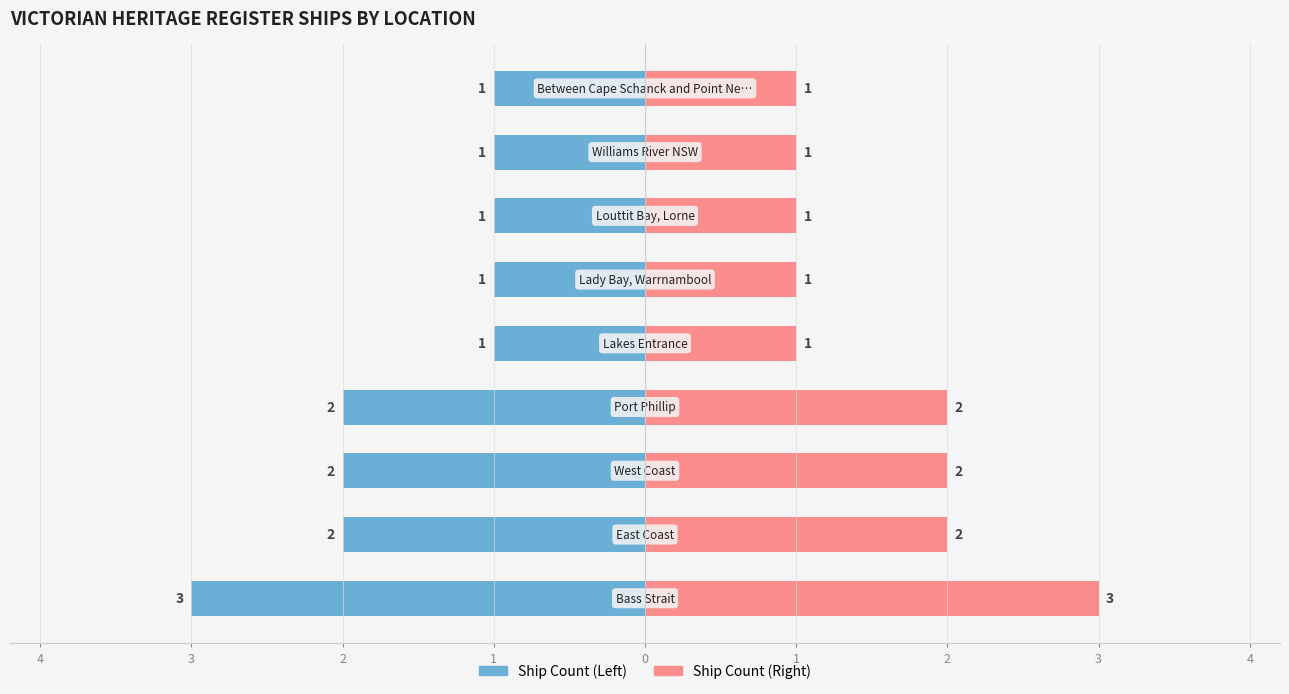

What is the average value of the Ship Count (Left) series?

2